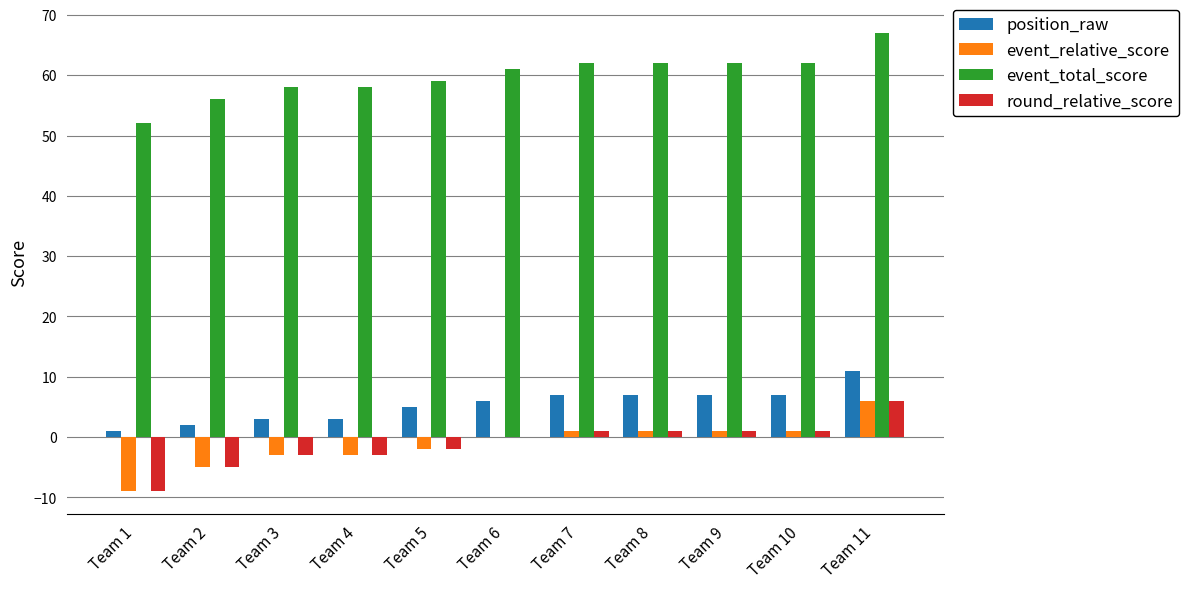

At which label is event_total_score closest to 59?

Team 5